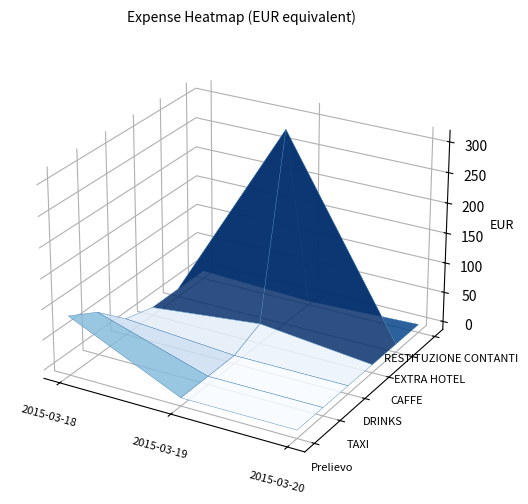

What is the sum of all TAXI values?

58.0